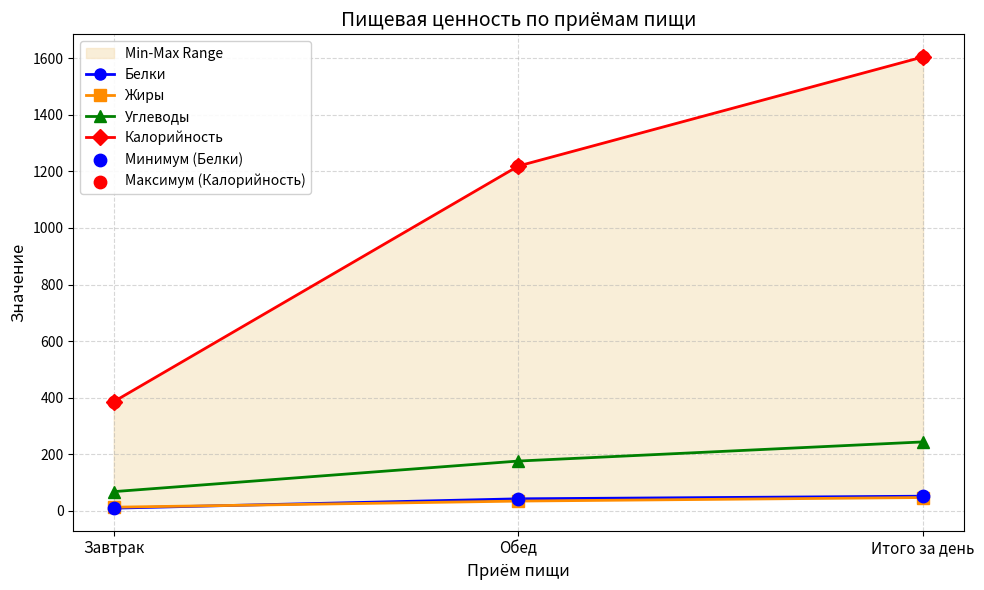

Is the value of Белки at Завтрак greater than the value of Калорийность at Завтрак?

No